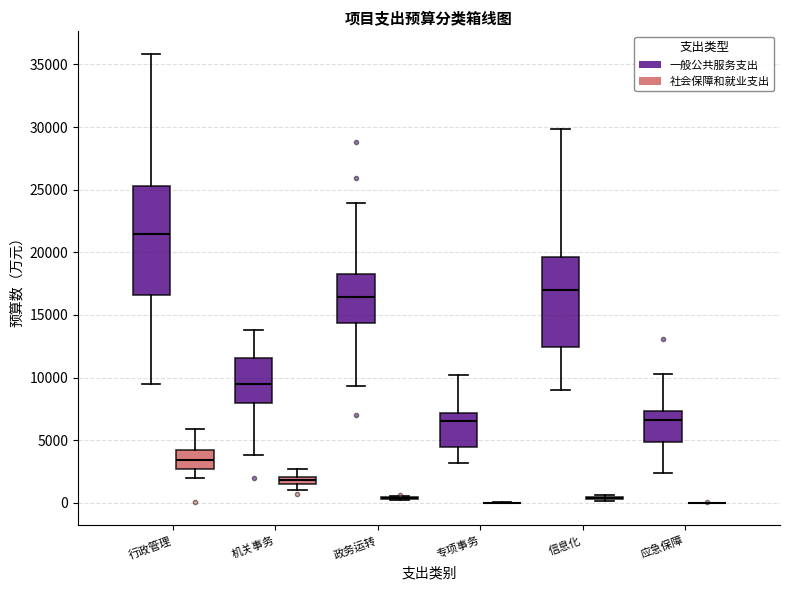

Comparing the boxes themselves (not the whiskers), which one is the tallest?

行政管理 (一般公共服务支出)